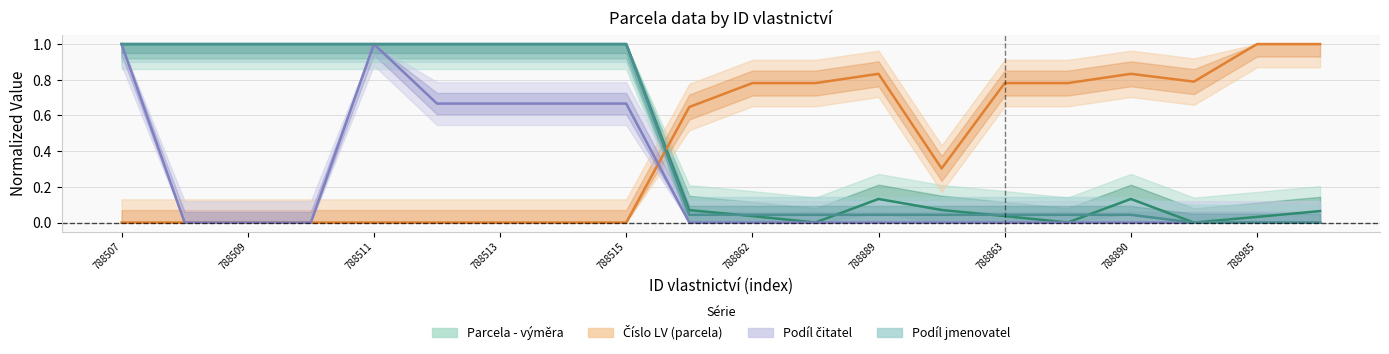

What is the label of the 7th point from the right?

788636734